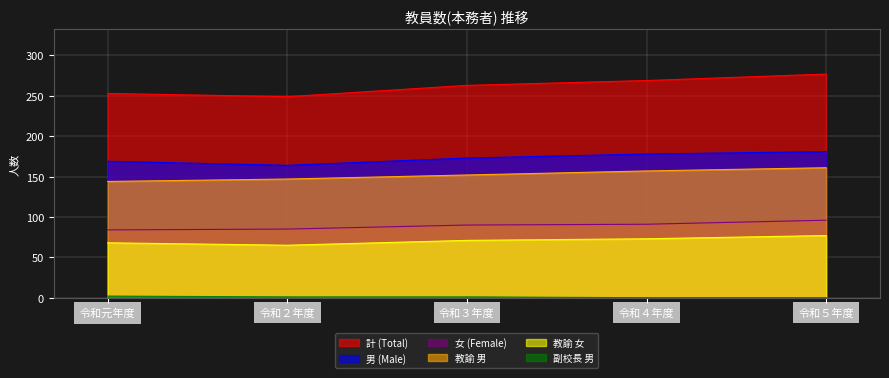

Which series has the widest spread of values?

計 (Total)